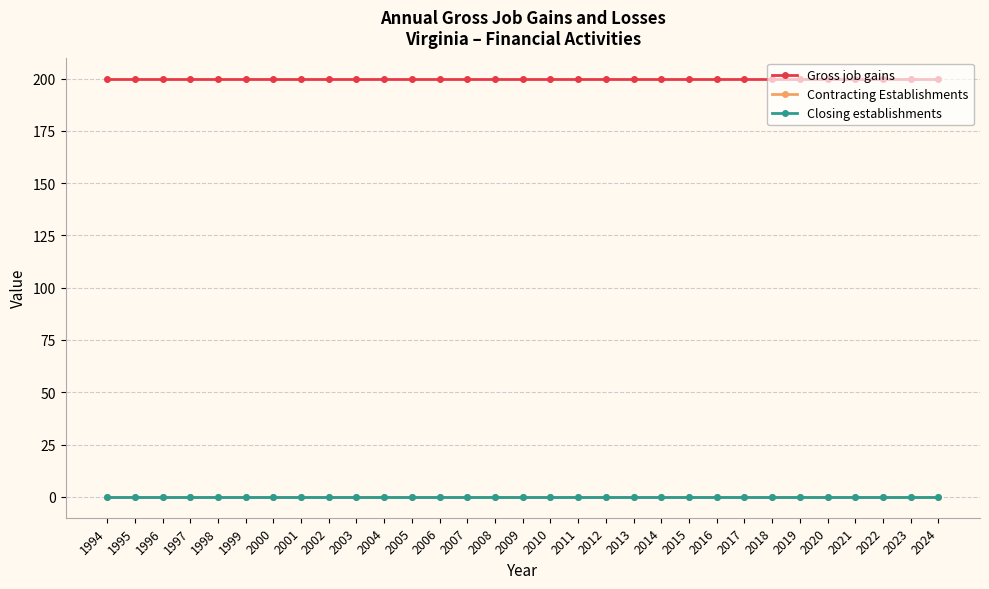

Is this an area chart (filled region under the line)?

No